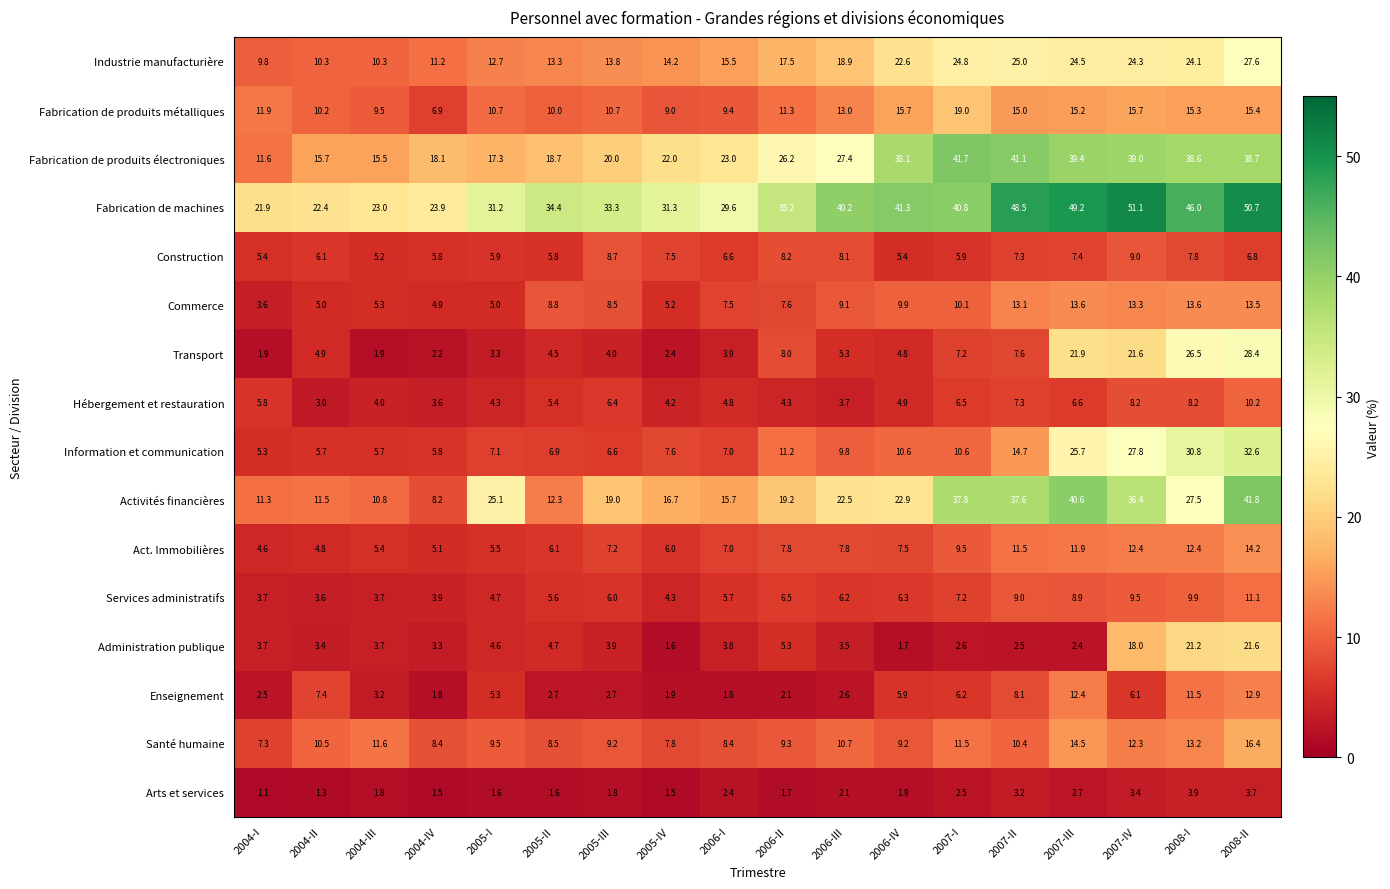

The value of Enseignement at 2005-III is 1.7. True or false?

False